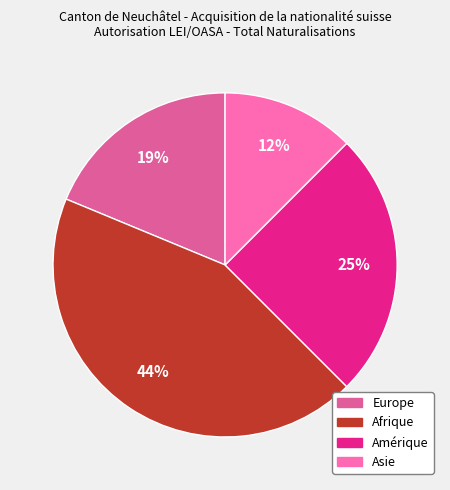

To the nearest percent, what is the average slice percentage?

25%